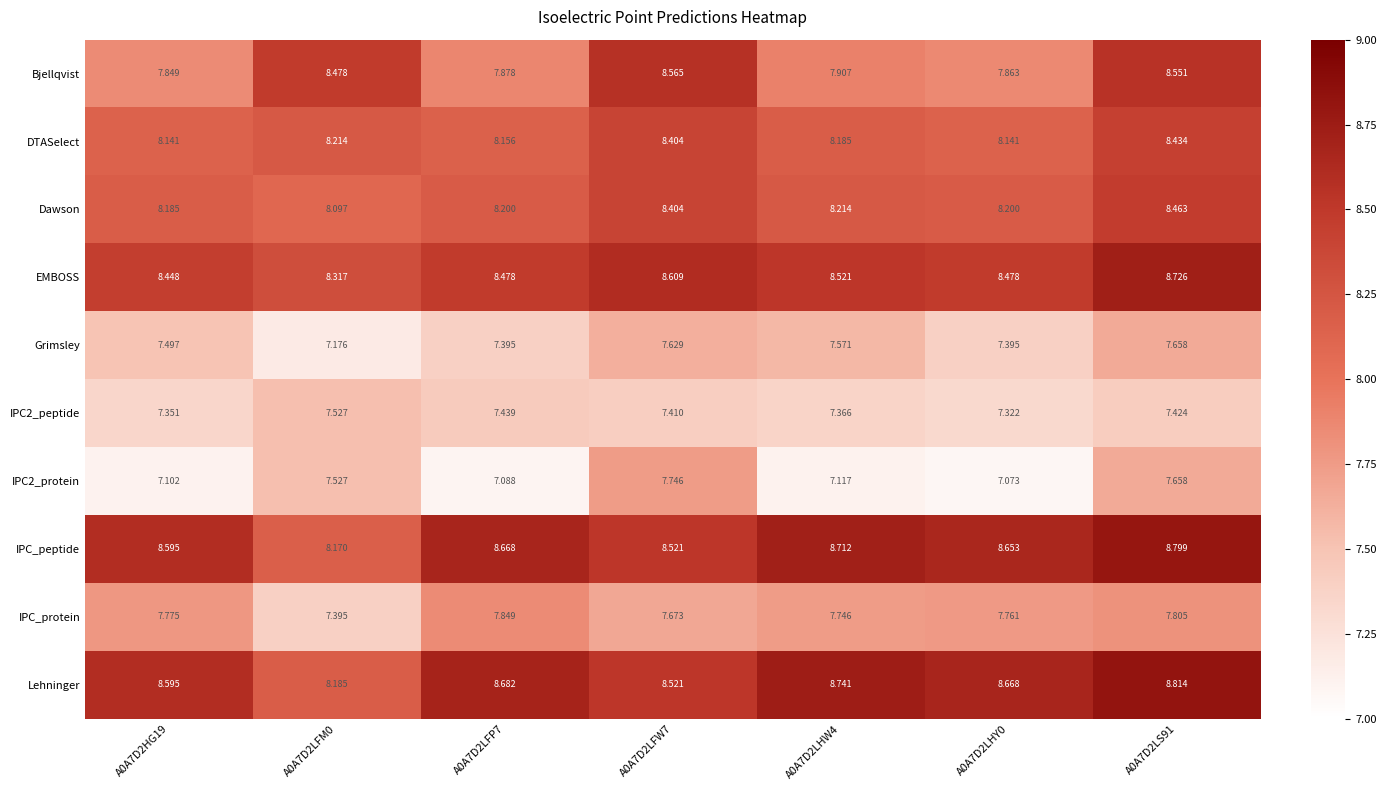

Which series has the largest range (max minus min)?

Bjellqvist